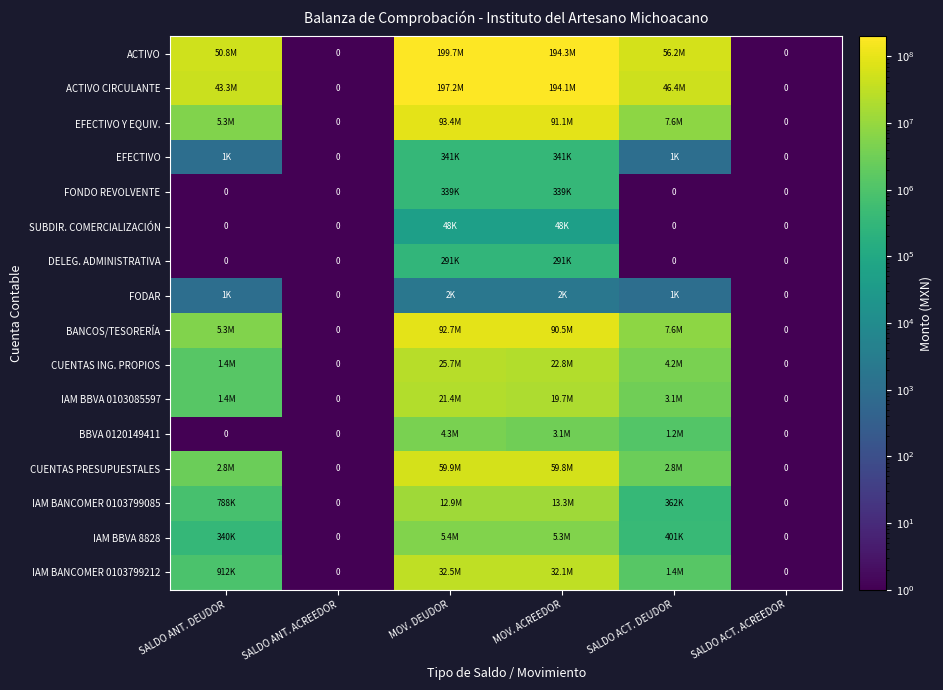

At how many categories does at least one series exceed 191681593?

2